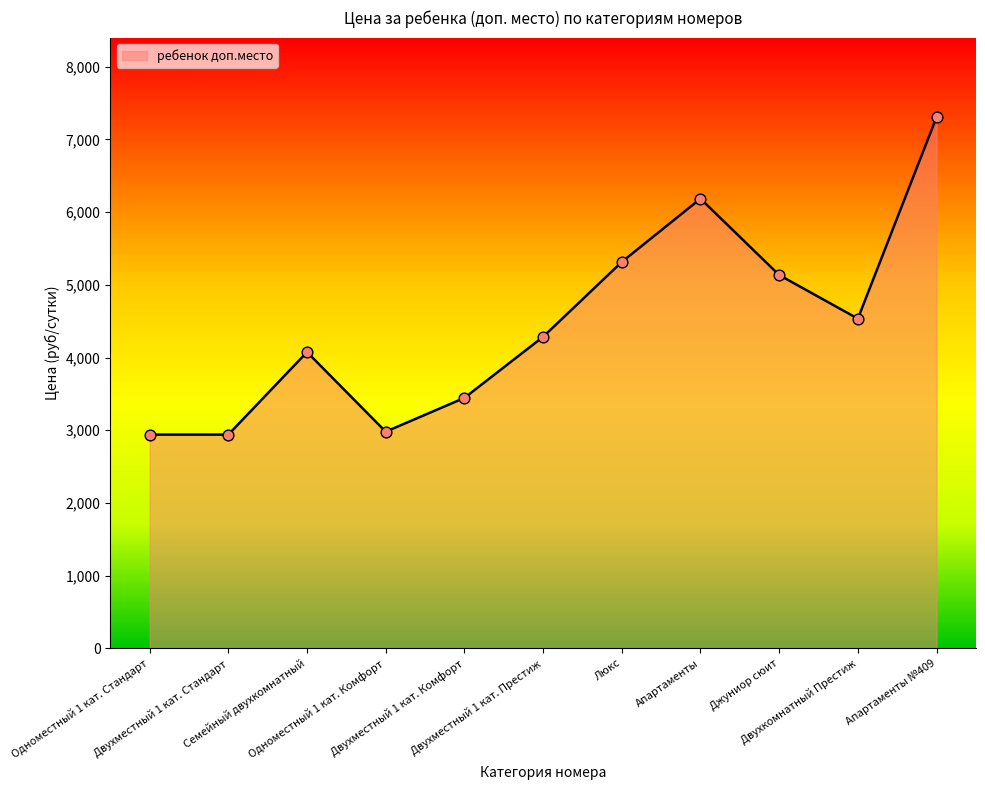

Between Люкс and Двухместный 1 кат. Престиж, which is larger?

Люкс